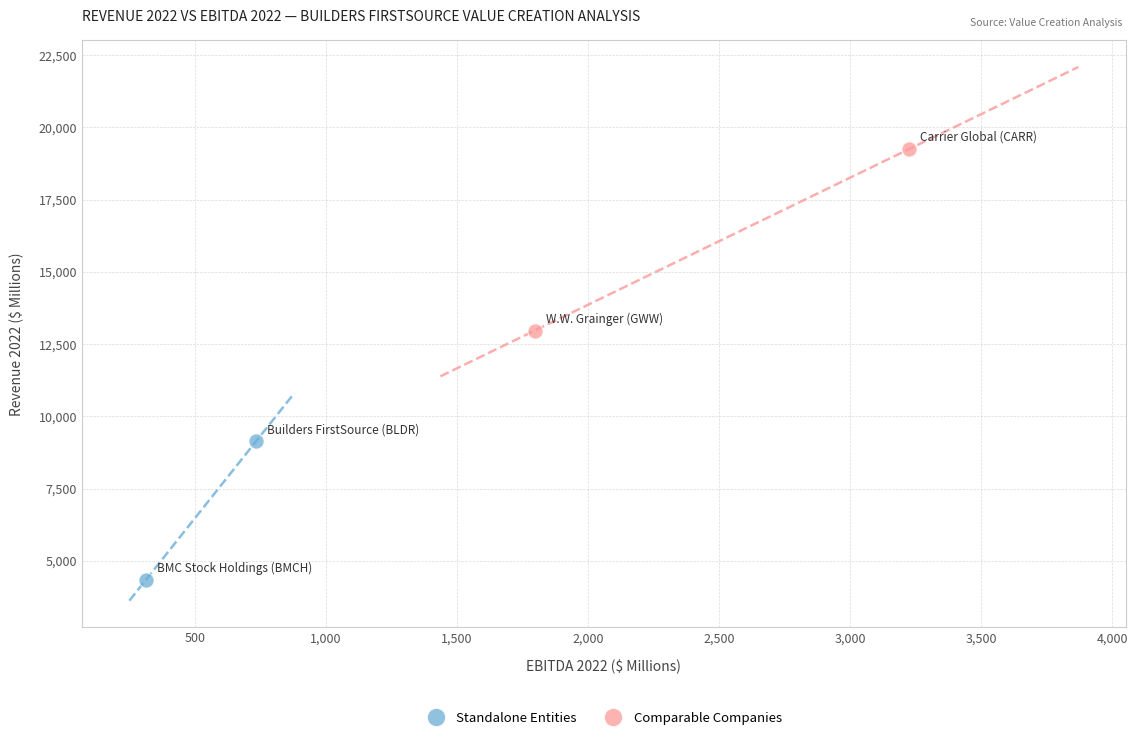

Which series contains the highest Y value?

Comparable Companies